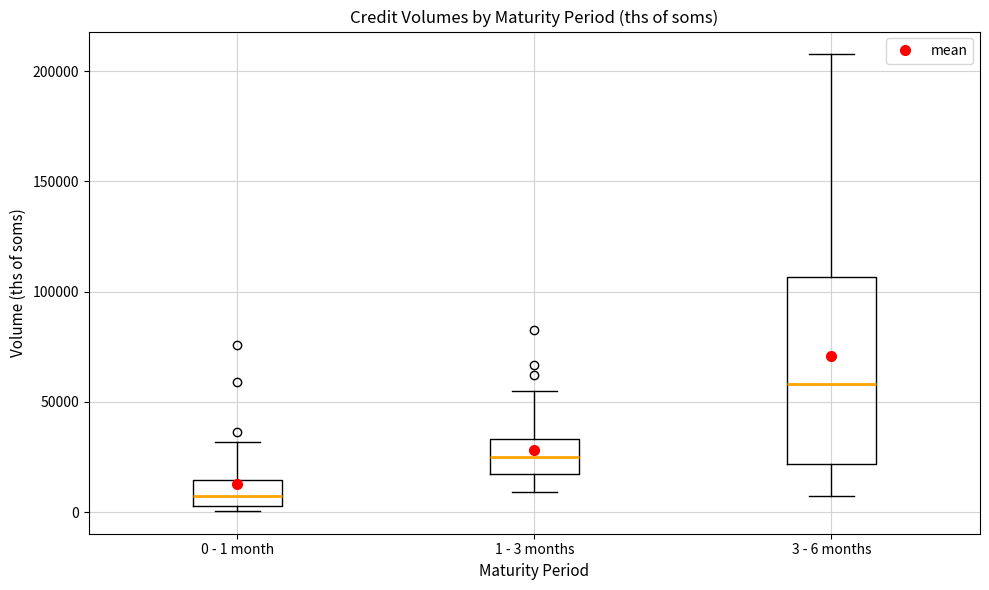

Reading left to right, read every box against the y-axis: the position of its median line, the range the box covers, and the ends of its whiskers. The values are not printed on the chart, so give them approximately, as read against the axis.

0 - 1 month: median 5000 (inside the box), box 5000 to 15000, whiskers 0 to 30000
1 - 3 months: median 25000, box 15000 to 35000, whiskers 10000 to 55000
3 - 6 months: median 60000, box 20000 to 105000, whiskers 5000 to 210000